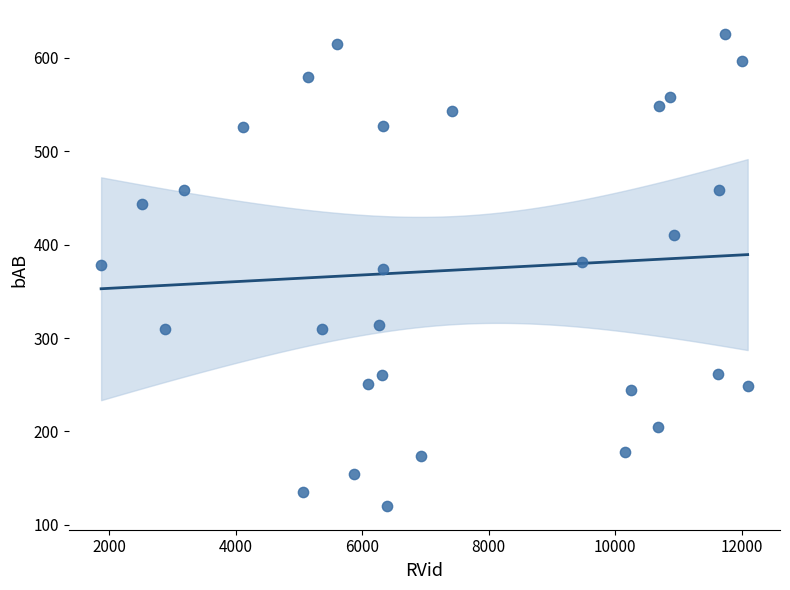

What is the range of X values (max minus min)?

10225